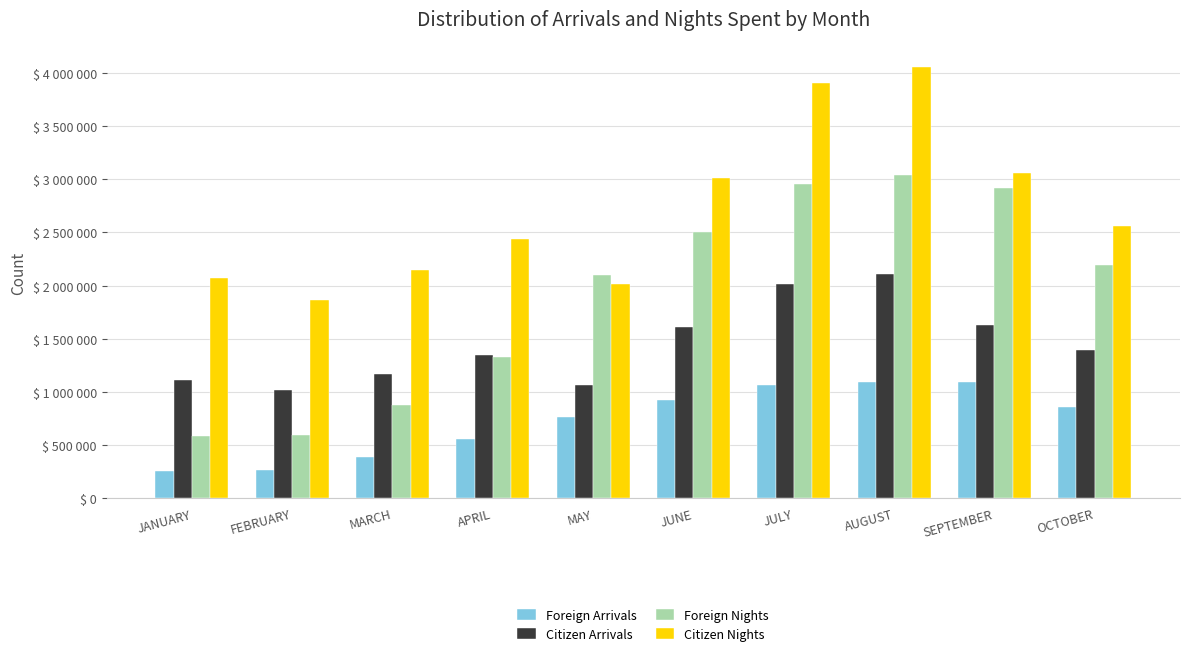

What are all the series names shown in the legend?

Foreign Arrivals, Citizen Arrivals, Foreign Nights, Citizen Nights